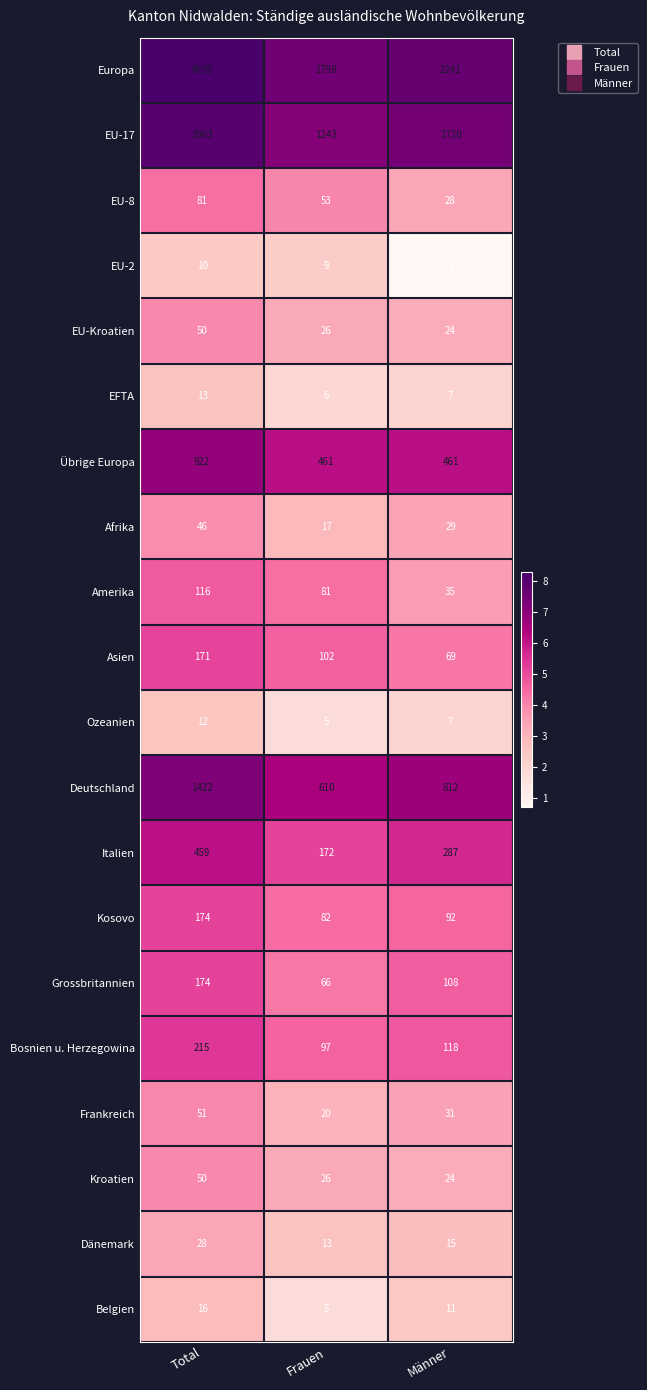

List the labels in order of Grossbritannien value, smallest first.

Frauen, Männer, Total